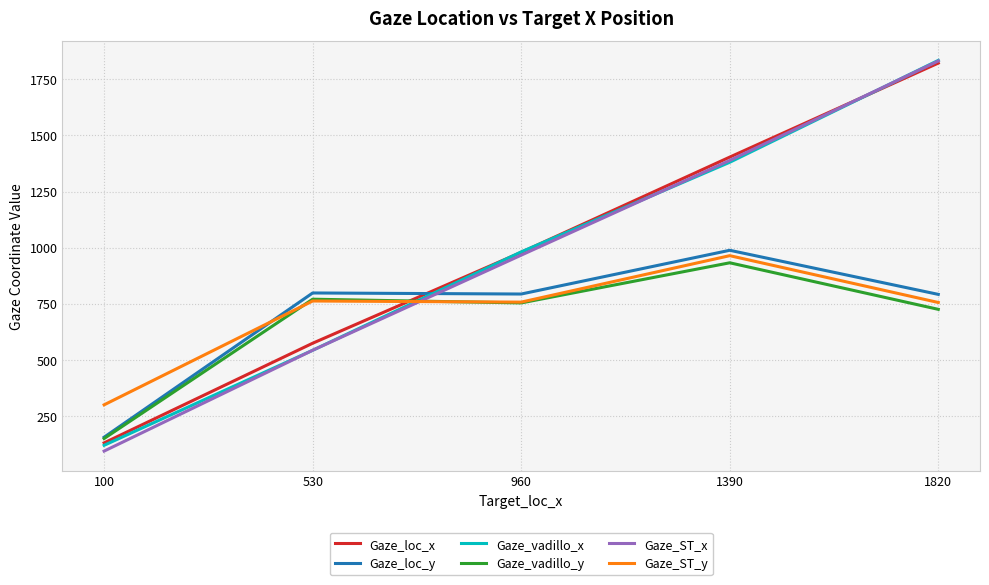

Is the value of Gaze_vadillo_x at 1820 greater than the value of Gaze_loc_y at 1390?

Yes